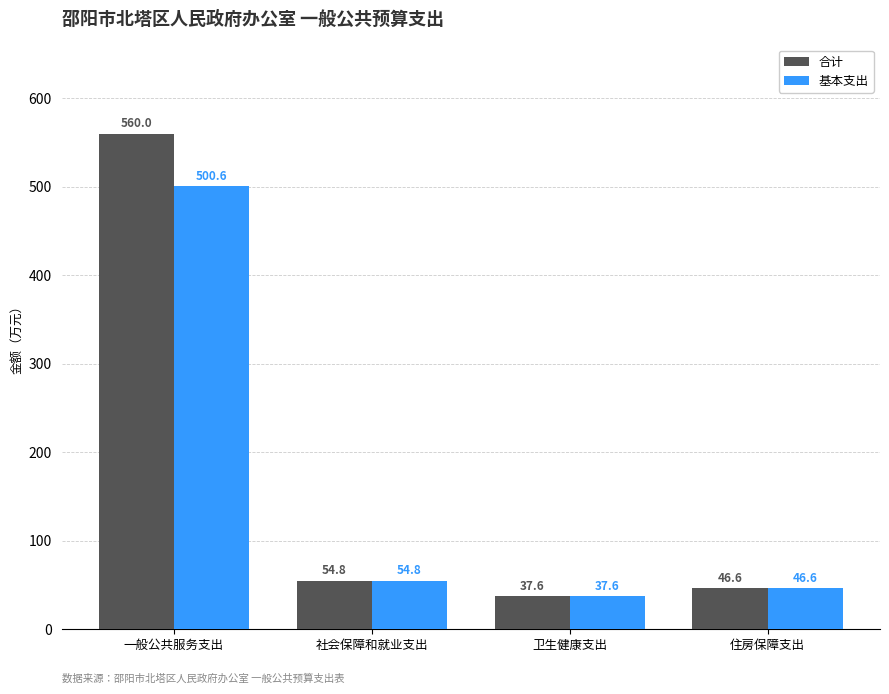

True or false: 基本支出 has a value of 12.1 at 卫生健康支出.

False